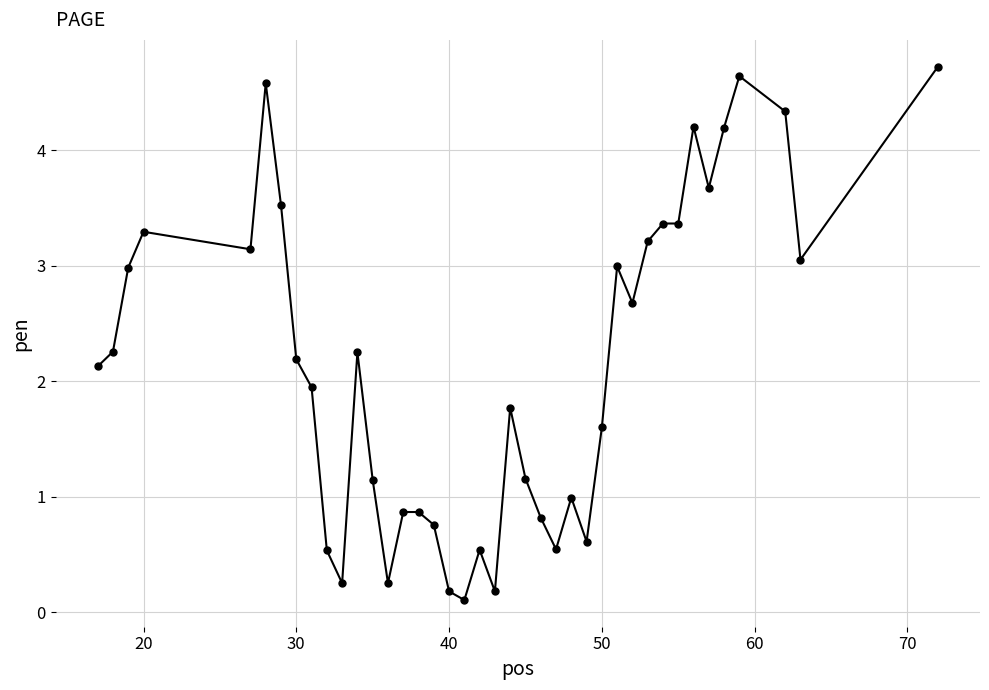

True or false: the data has more than 2 interior local peaks.

True